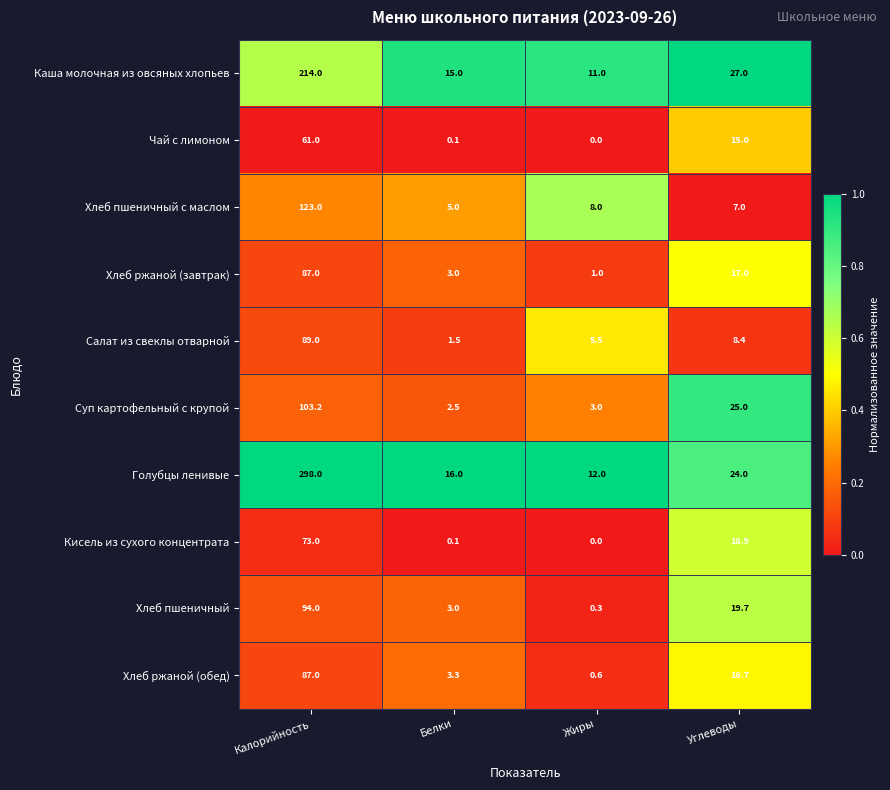

What is the difference between the Хлеб ржаной (завтрак) values at Калорийность and Жиры?

86.0